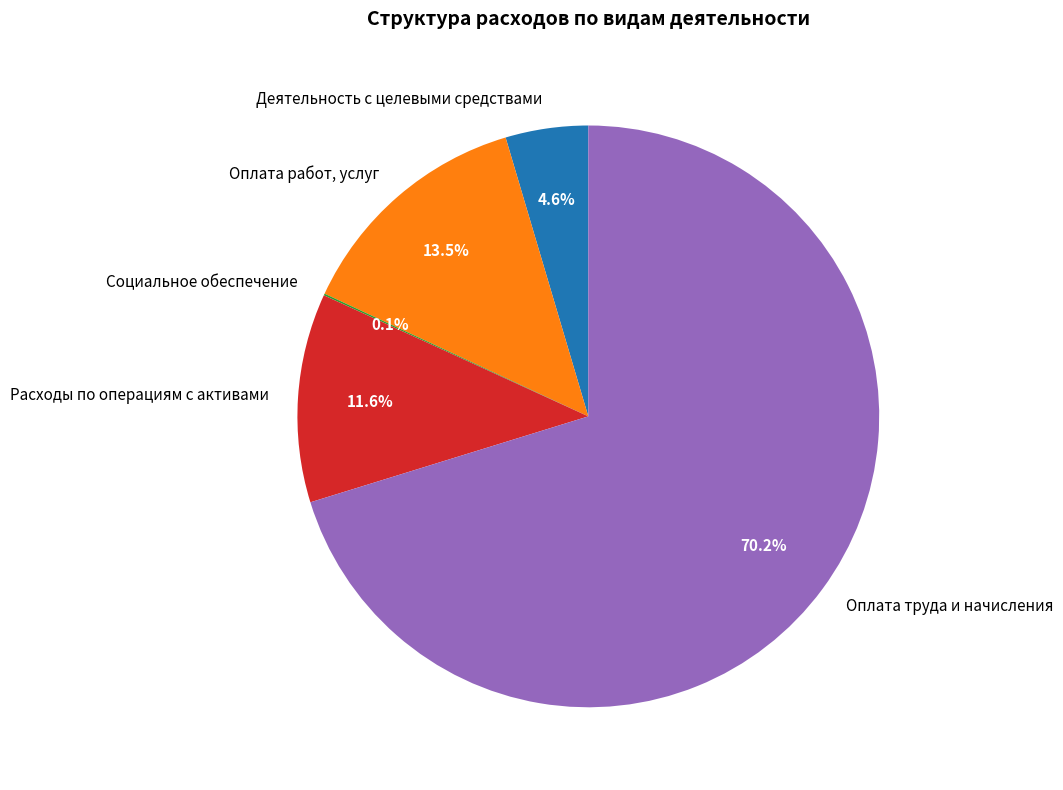

Between Деятельность с целевыми средствами and Оплата труда и начисления, which is larger?

Оплата труда и начисления